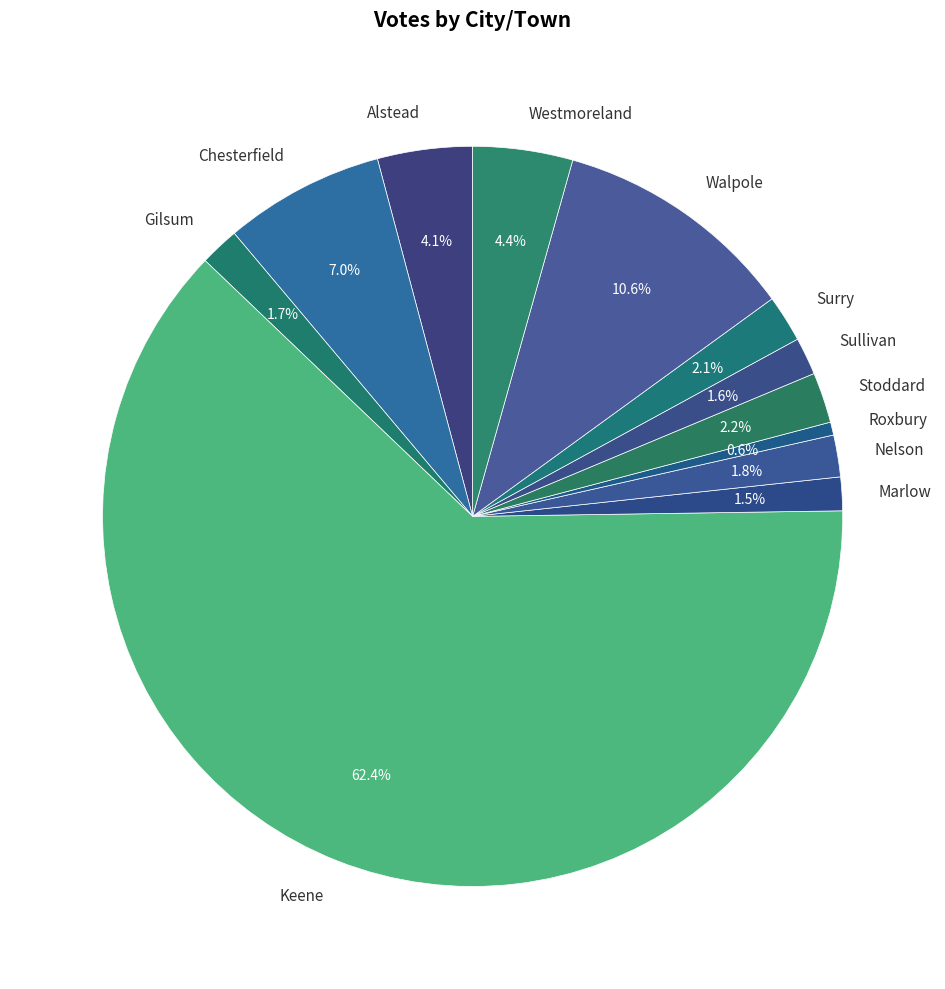

To the nearest percent, what is the combined percentage of Surry and Chesterfield?

9%